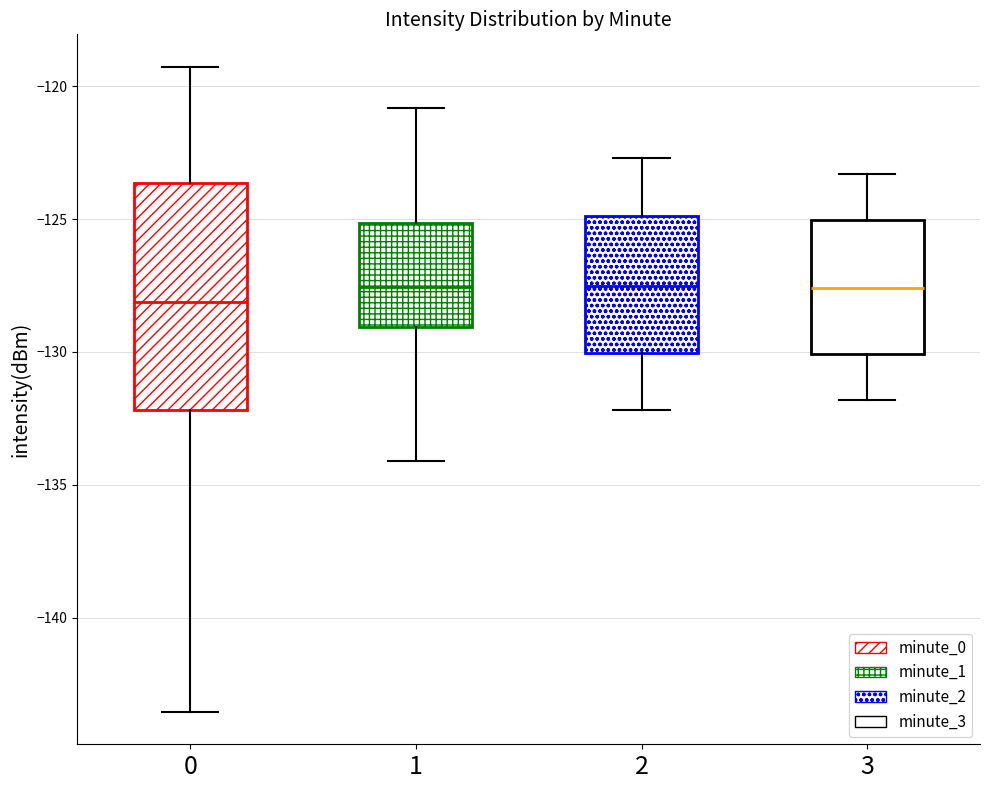

Where is the upper edge of the box at x = 1 on the y-axis? The values are not printed on the chart, so give them approximately, as read against the axis.

-125.0